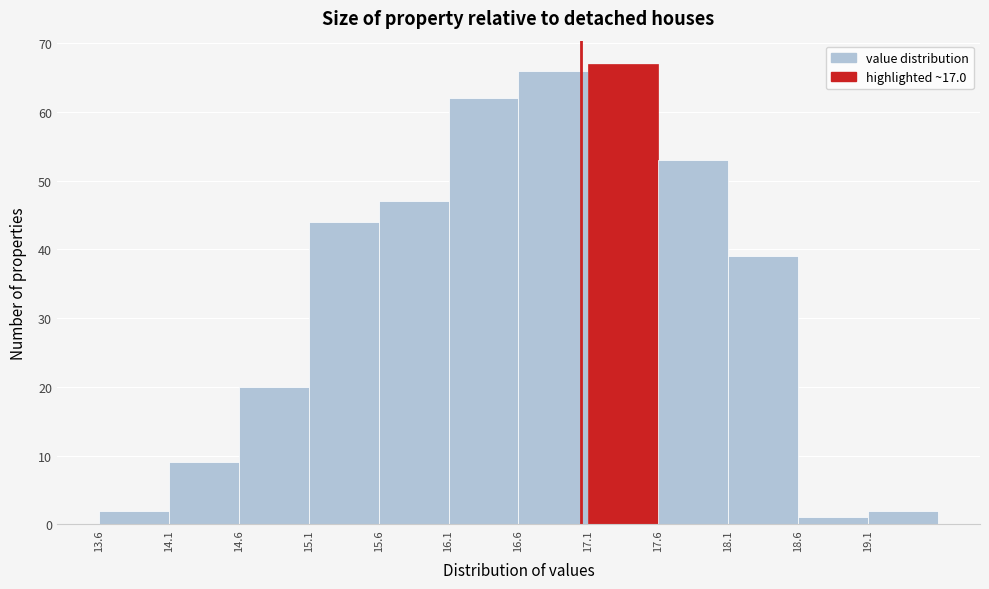

Over which range of the x-axis is the bar tallest?

17.05 to 17.55